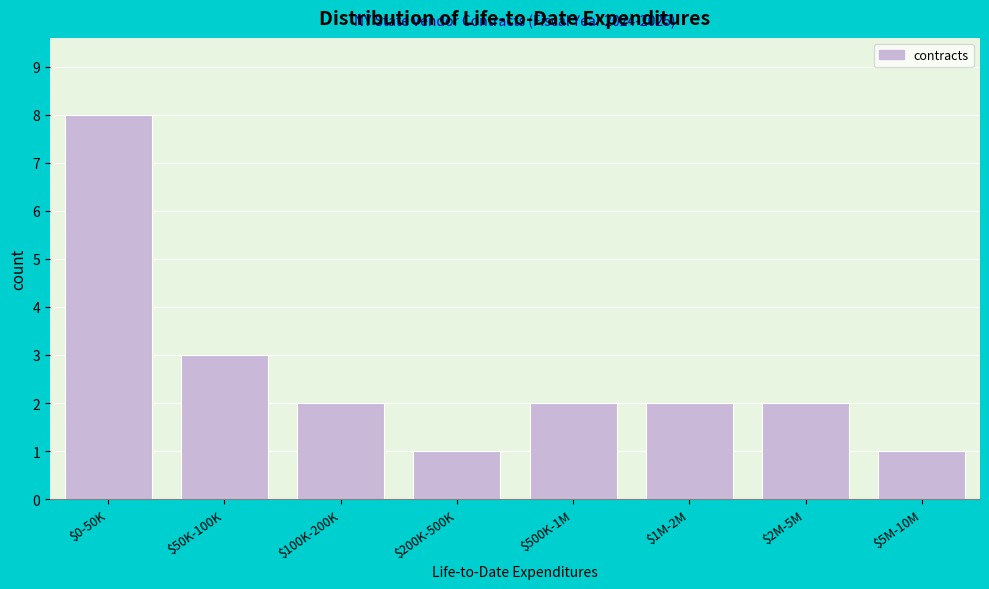

Reading right to left, what are all the values shown in this chart?

1	2	2	2	1	2	3	8